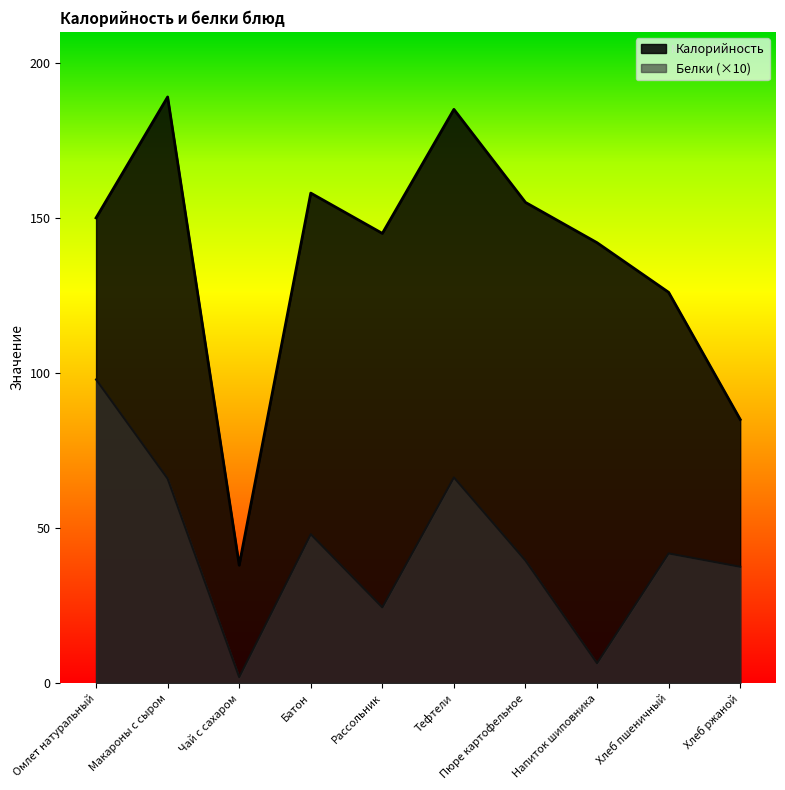

What position from the right is Хлеб пшеничный?

2